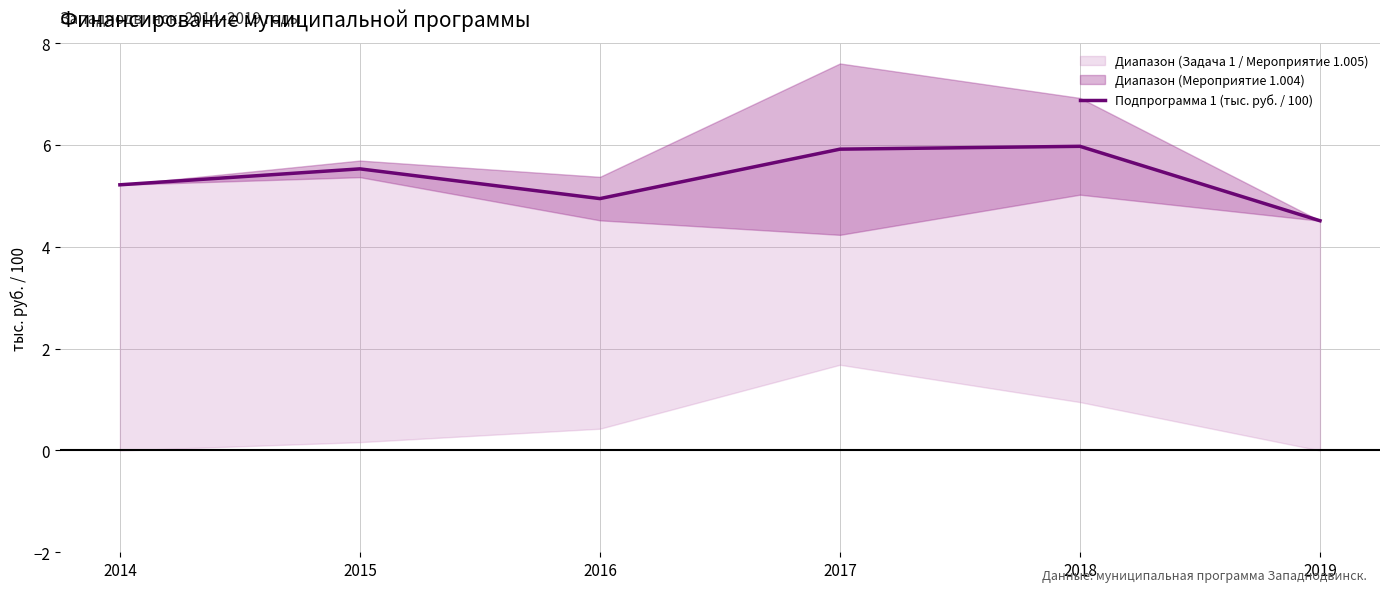

At which label does the data first exceed 5?

2014